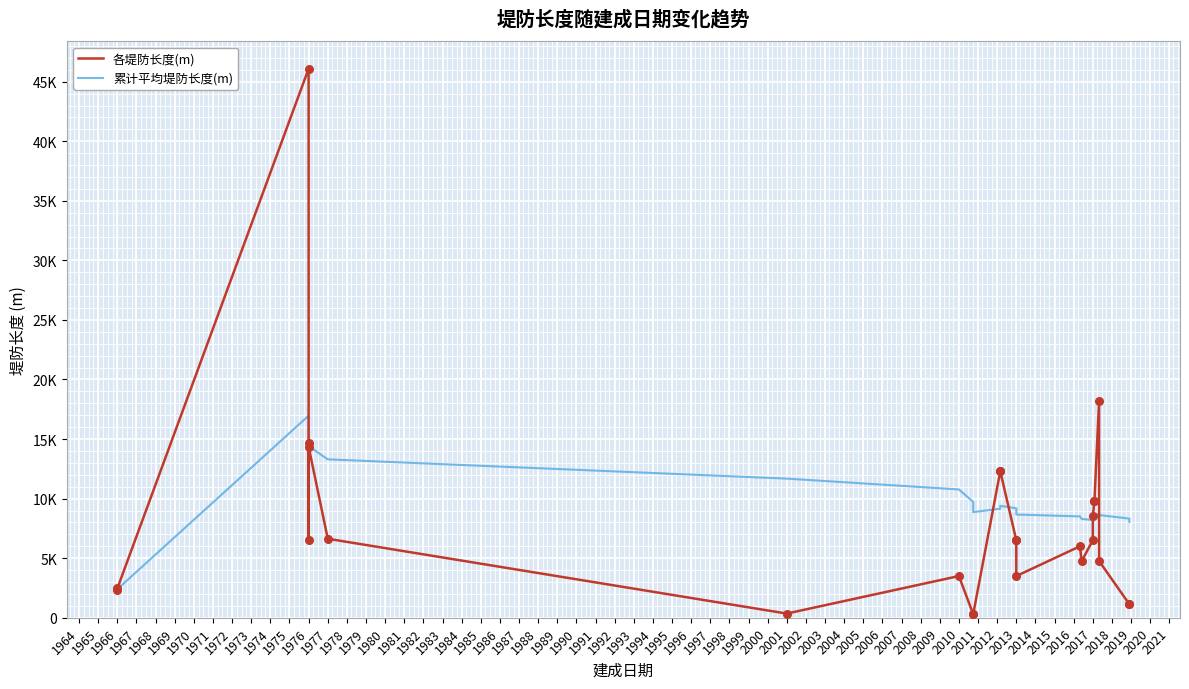

Is the value of 各堤防长度(m) at 1974 greater than the value of 累计平均堤防长度(m) at 1976?

Yes